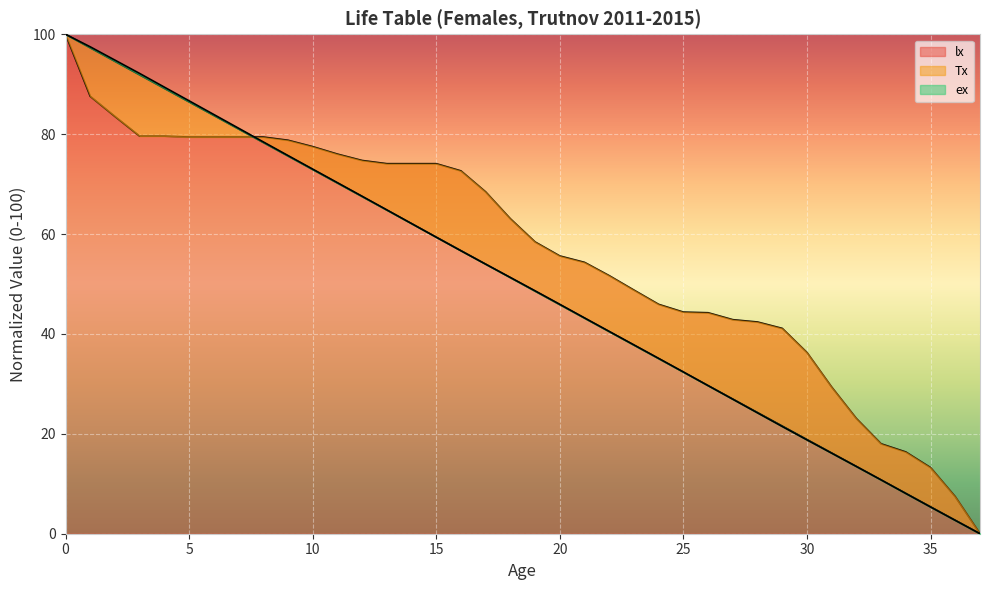

How many data points in lx are less than 63?

19